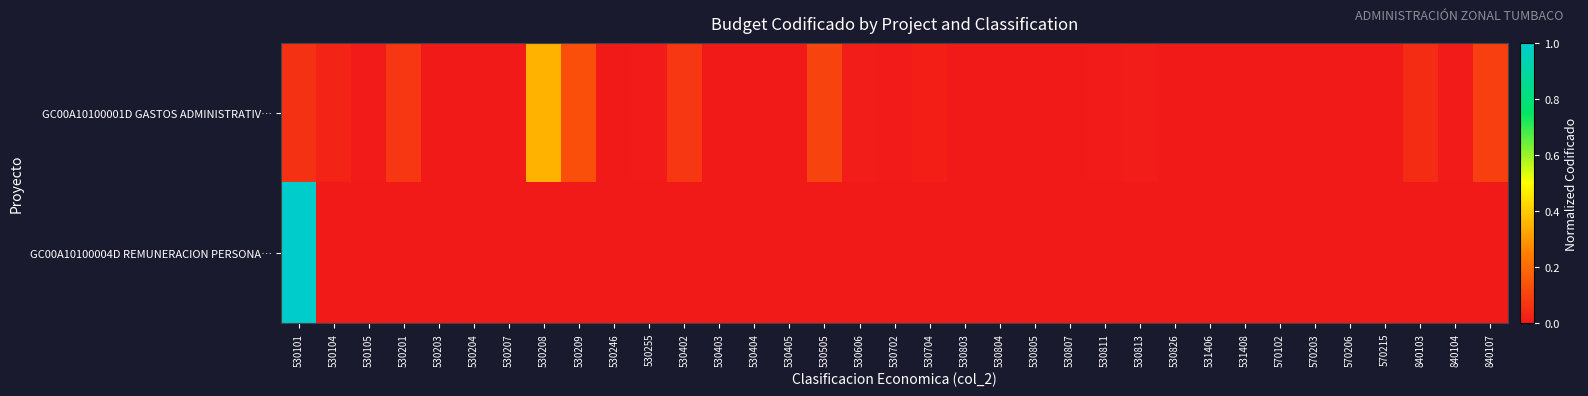

At how many categories does at least one series exceed 0?

29